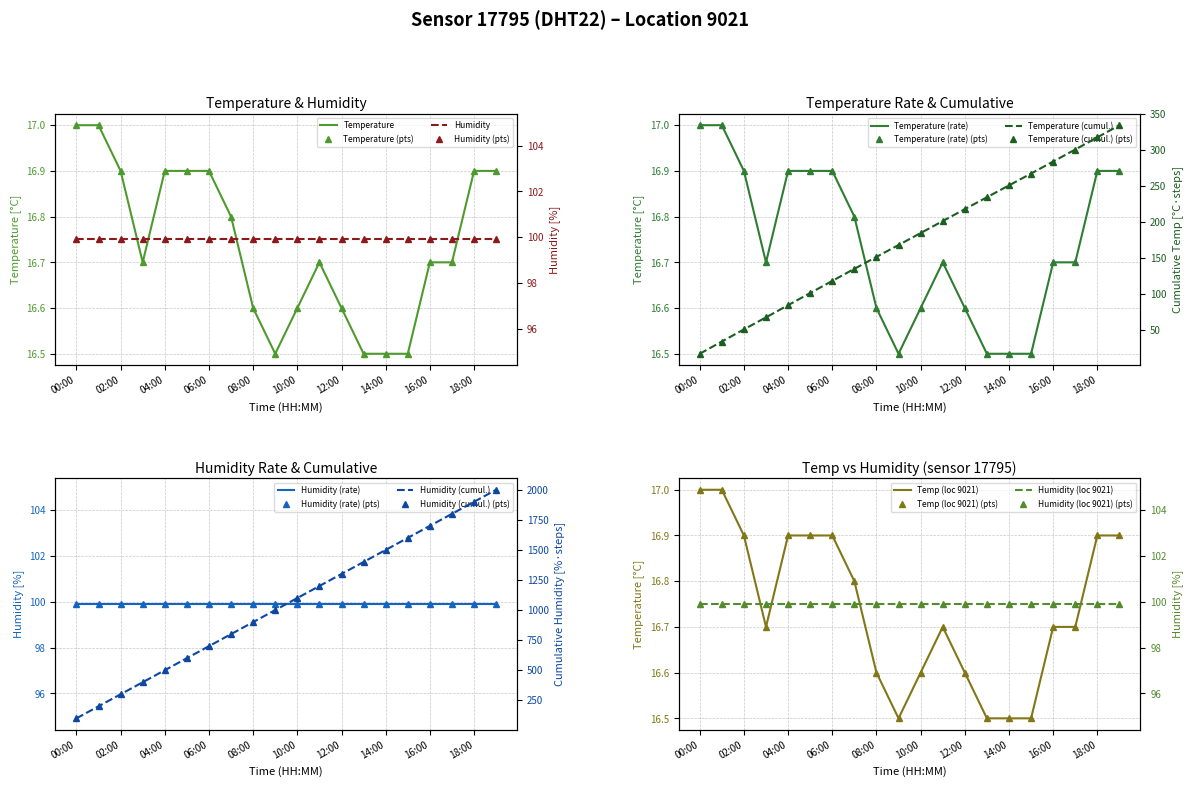

What is the minimum value shown in the chart?

16.5